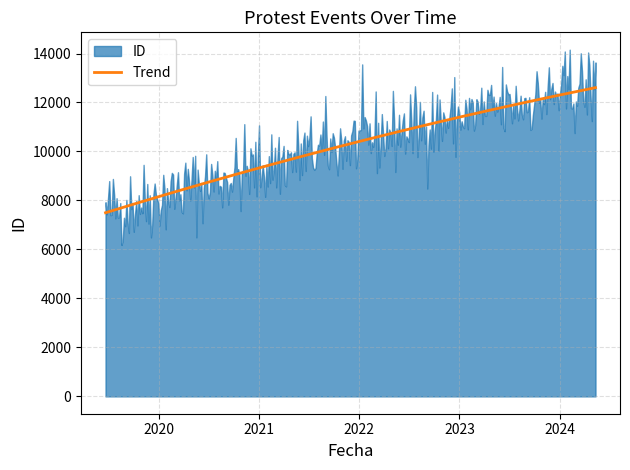

Is it true that the value at 2024-05-09 is 4939?

False